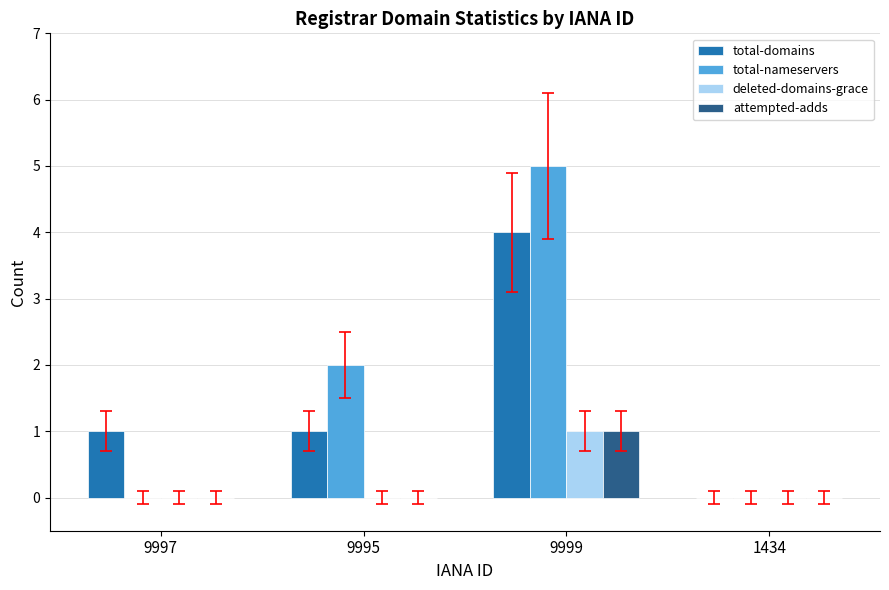

Reading left to right, extract all data points from this chart.

total-domains: 9997=1	9995=1	9999=4	1434=0
total-nameservers: 9997=0	9995=2	9999=5	1434=0
deleted-domains-grace: 9997=0	9995=0	9999=1	1434=0
attempted-adds: 9997=0	9995=0	9999=1	1434=0